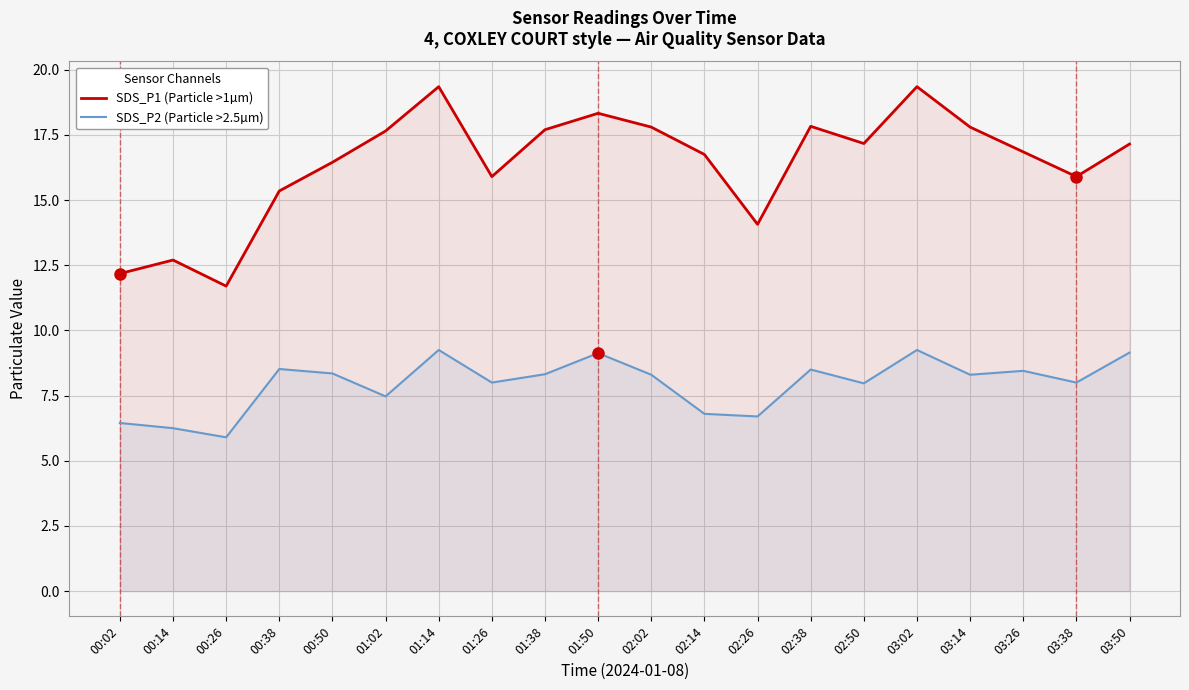

Which series has the largest total across all categories?

SDS_P1 (Particle >1µm)